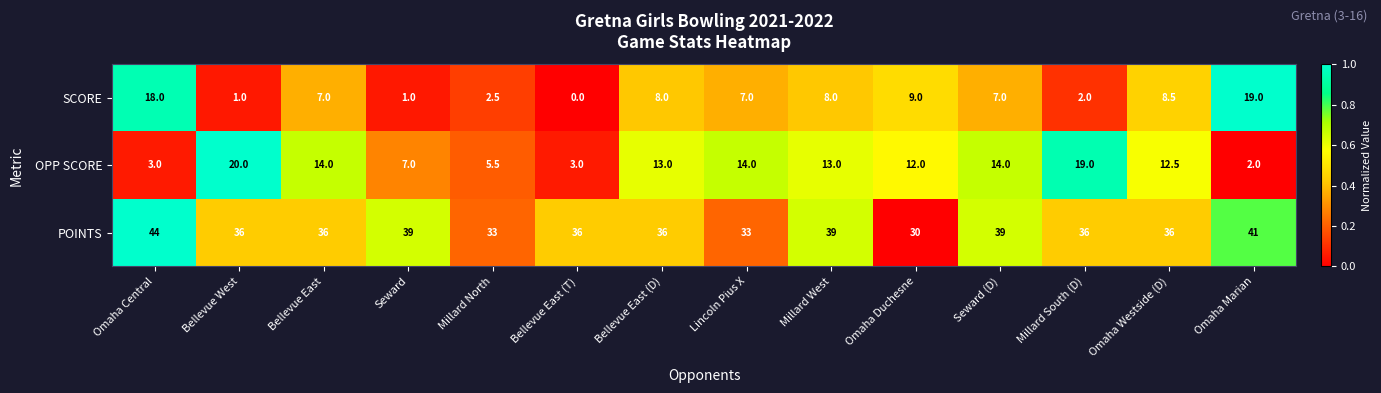

Is the value of OPP SCORE at Bellevue East (T) greater than the value of SCORE at Bellevue East (T)?

Yes